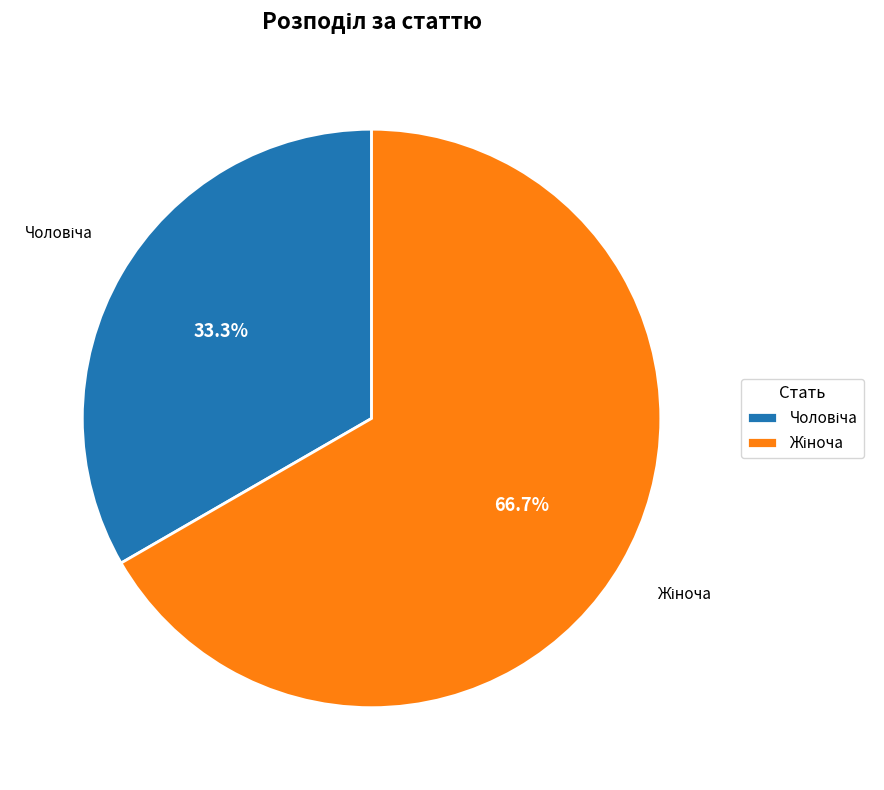

Does any single category account for the majority?

Yes